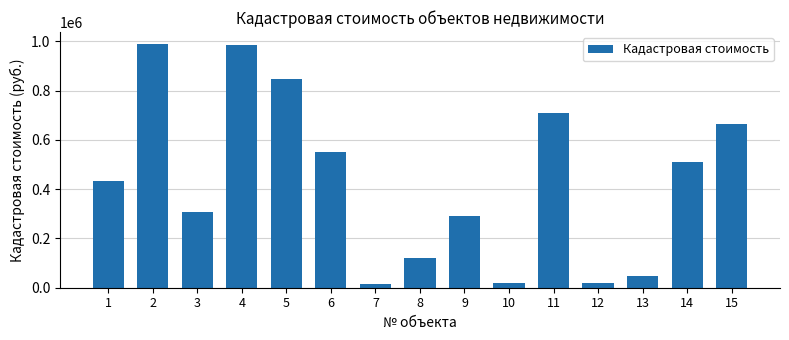

Between 5 and 13, which is larger?

5